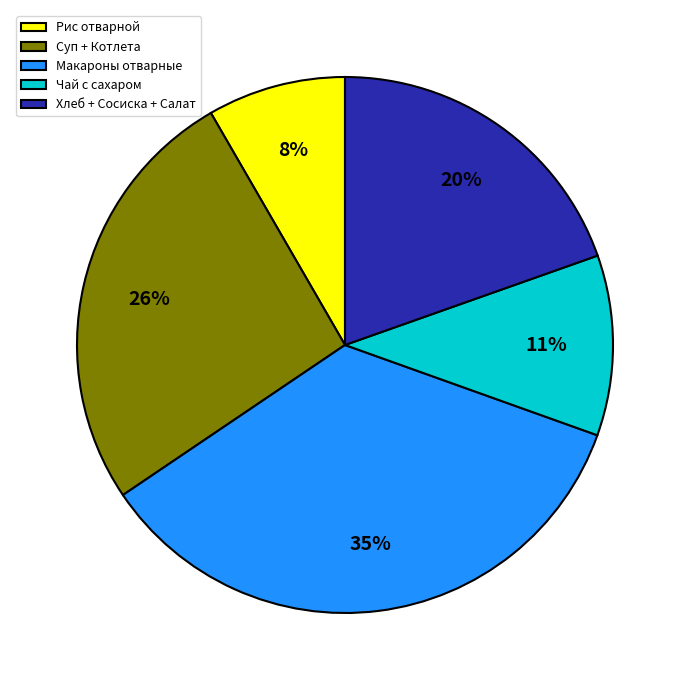

Which has a higher value, Чай с сахаром or Суп + Котлета?

Суп + Котлета